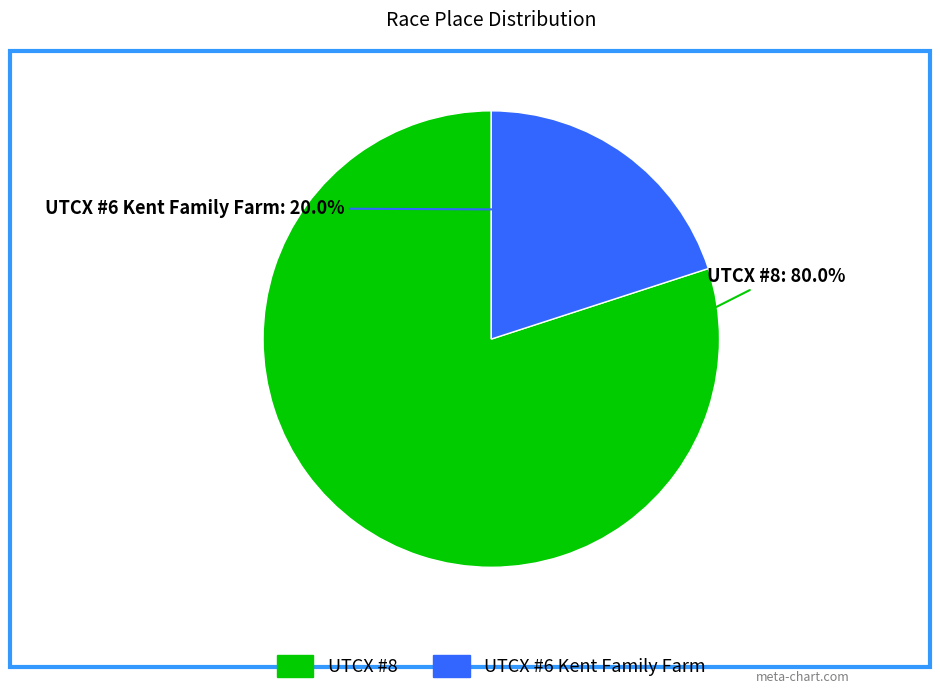

What percentage is NOT represented by UTCX #6 Kent Family Farm?

80.0%